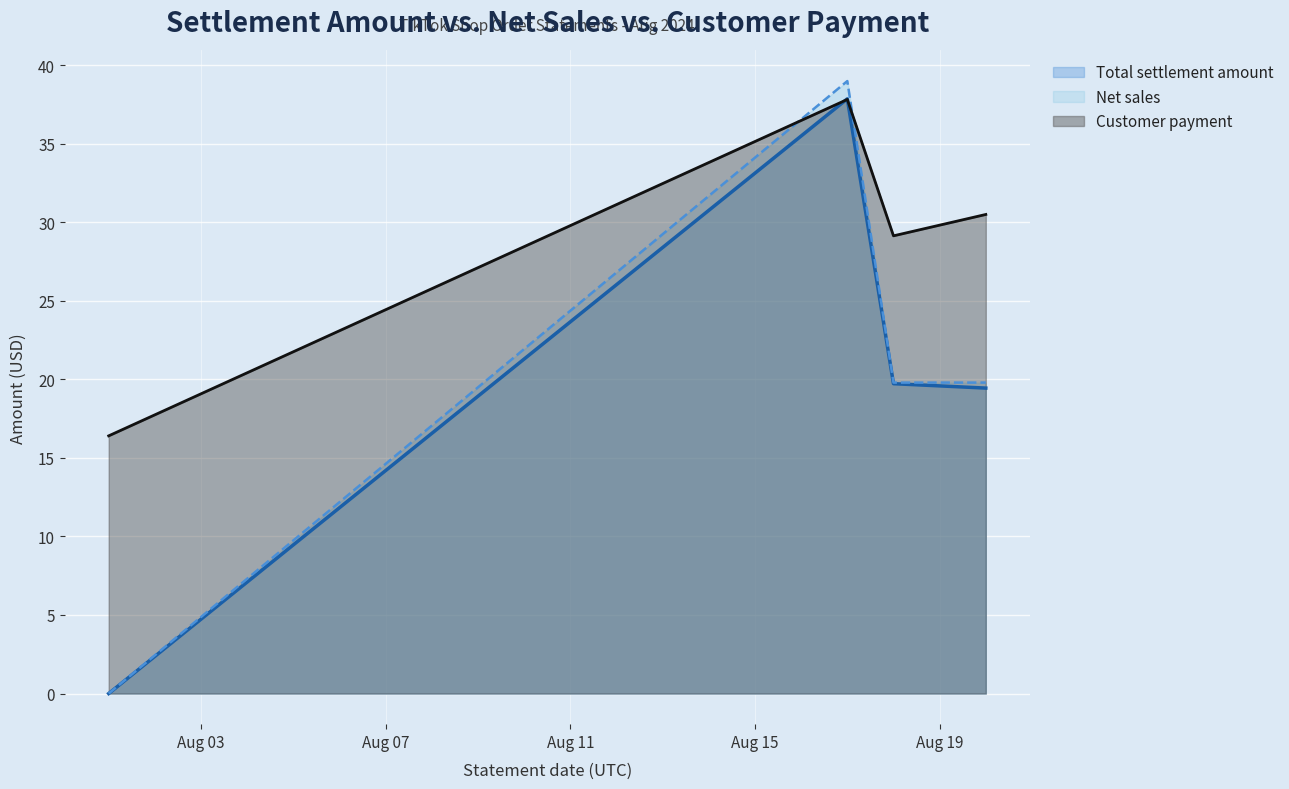

What is the difference between the second highest and second lowest values in the Net sales series?

0.0